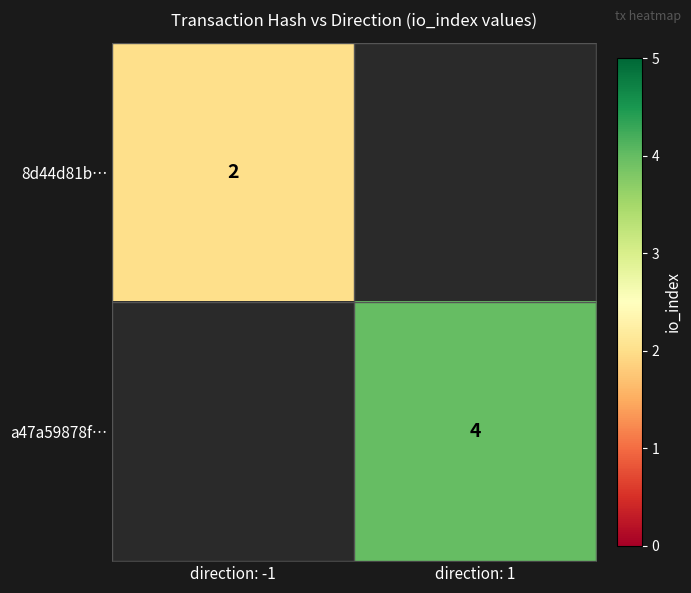

True or false: 8d44d81b… has a value of 2 at direction: -1.

True